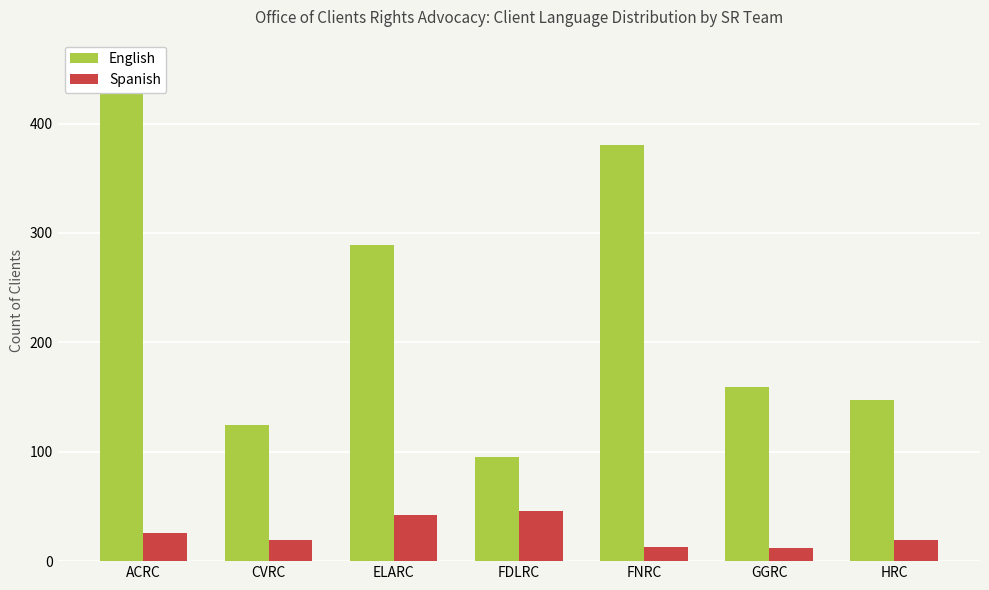

Reading left to right, transcribe all the data shown in this chart.

English: 454	124	289	95	380	159	147
Spanish: 26	19	42	46	13	12	19